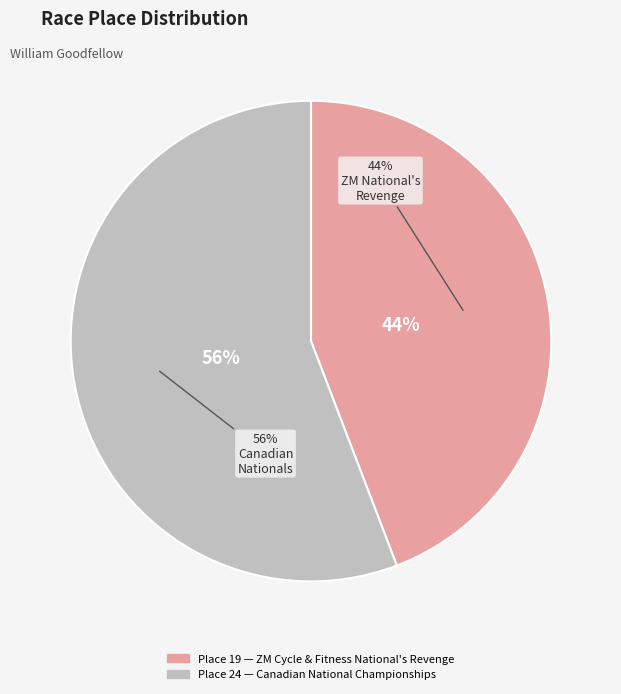

To the nearest percent, what is the difference between the Canadian National Championships and ZM Cycle & Fitness National's Revenge slice percentages?

12%